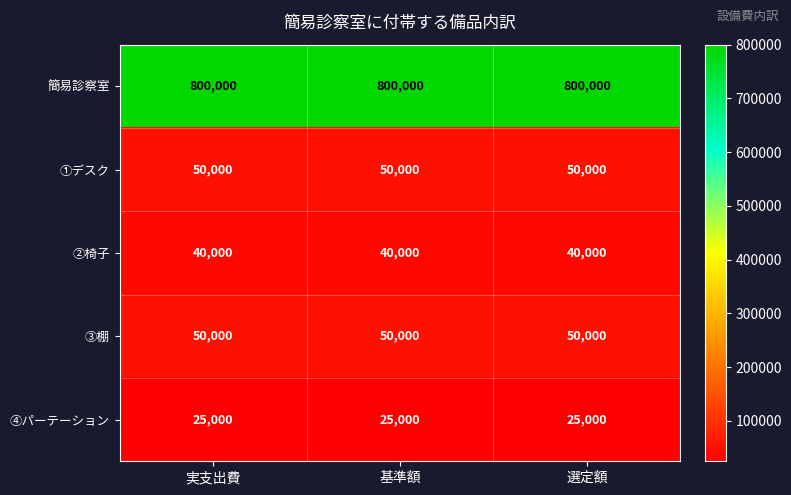

Which series has the largest total across all categories?

簡易診察室